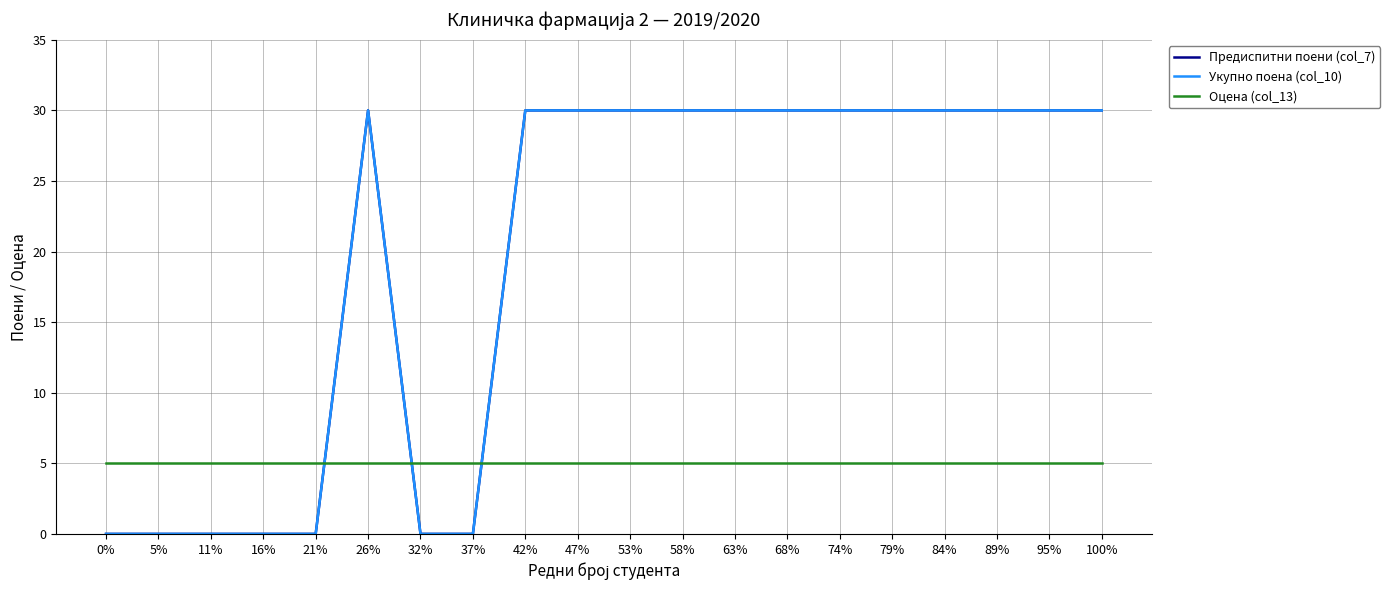

Reading left to right, transcribe all the data shown in this chart.

Предиспитни поени (col_7): 0%=0	5%=0	11%=0	16%=0	21%=0	26%=30	32%=0	37%=0	42%=30	47%=30	53%=30	58%=30	63%=30	68%=30	74%=30	79%=30	84%=30	89%=30	95%=30	100%=30
Укупно поена (col_10): 0%=0	5%=0	11%=0	16%=0	21%=0	26%=30	32%=0	37%=0	42%=30	47%=30	53%=30	58%=30	63%=30	68%=30	74%=30	79%=30	84%=30	89%=30	95%=30	100%=30
Оцена (col_13): 0%=5	5%=5	11%=5	16%=5	21%=5	26%=5	32%=5	37%=5	42%=5	47%=5	53%=5	58%=5	63%=5	68%=5	74%=5	79%=5	84%=5	89%=5	95%=5	100%=5